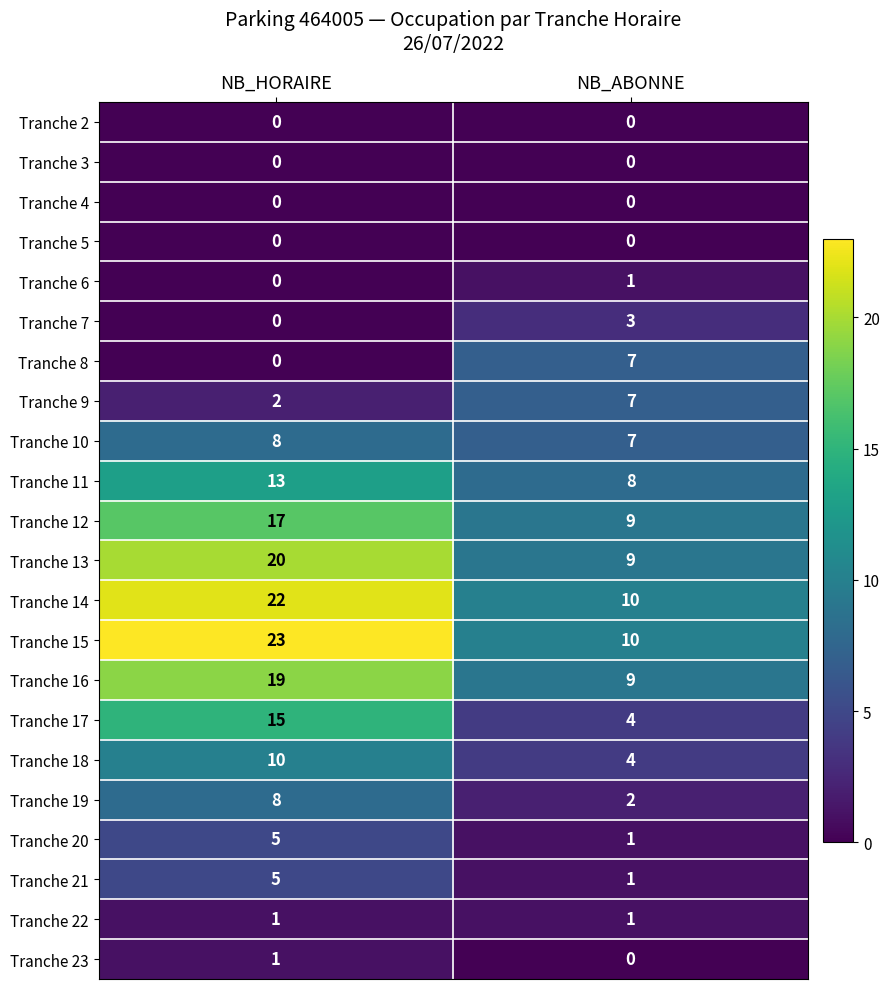

The Tranche 15 series shows 10 at NB_ABONNE. True or false?

True